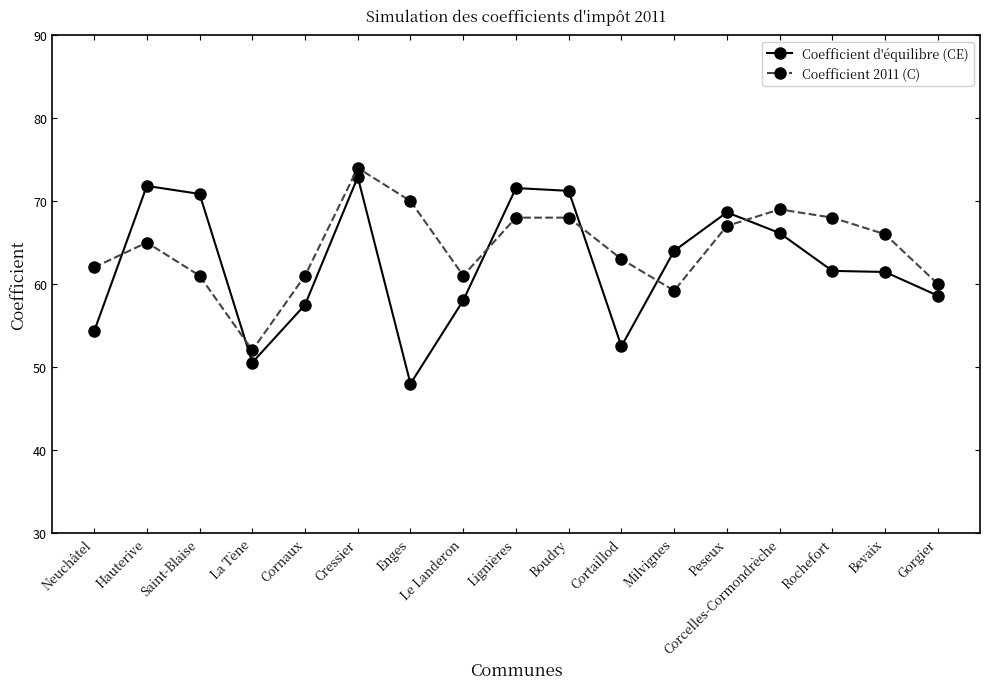

True or false: Coefficient d'équilibre (CE) has more than 0 points higher than both neighbors.

True